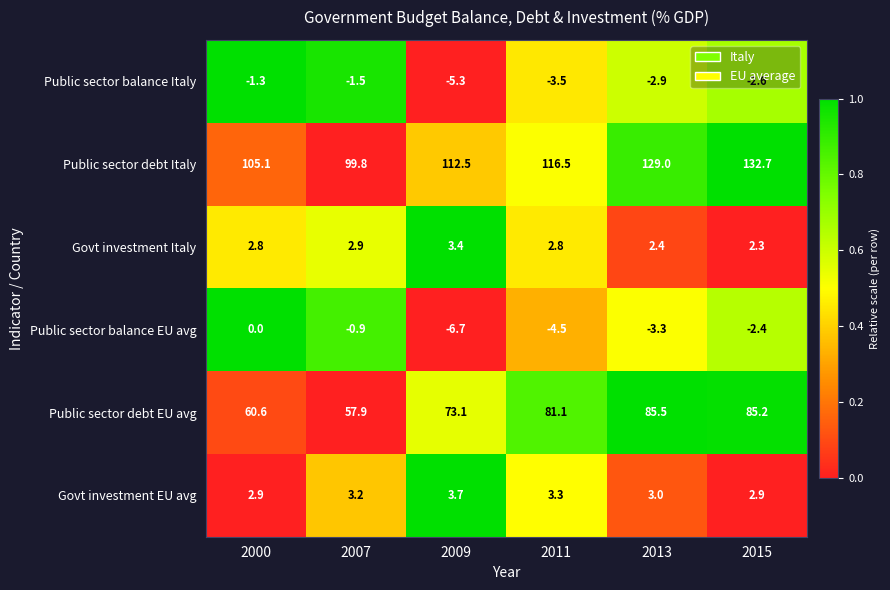

Which series has the largest range (max minus min)?

Public sector debt Italy